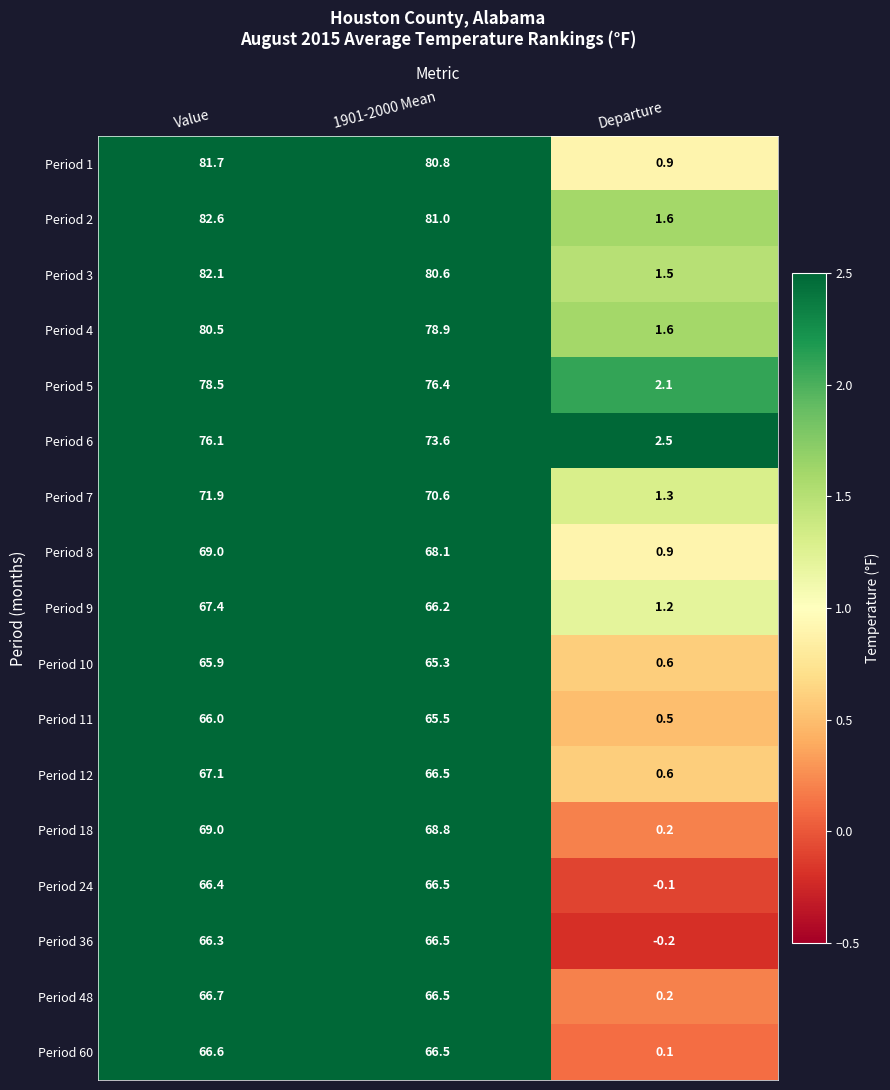

True or false: Period 11 has a value of 65.5 at 1901-2000 Mean.

True